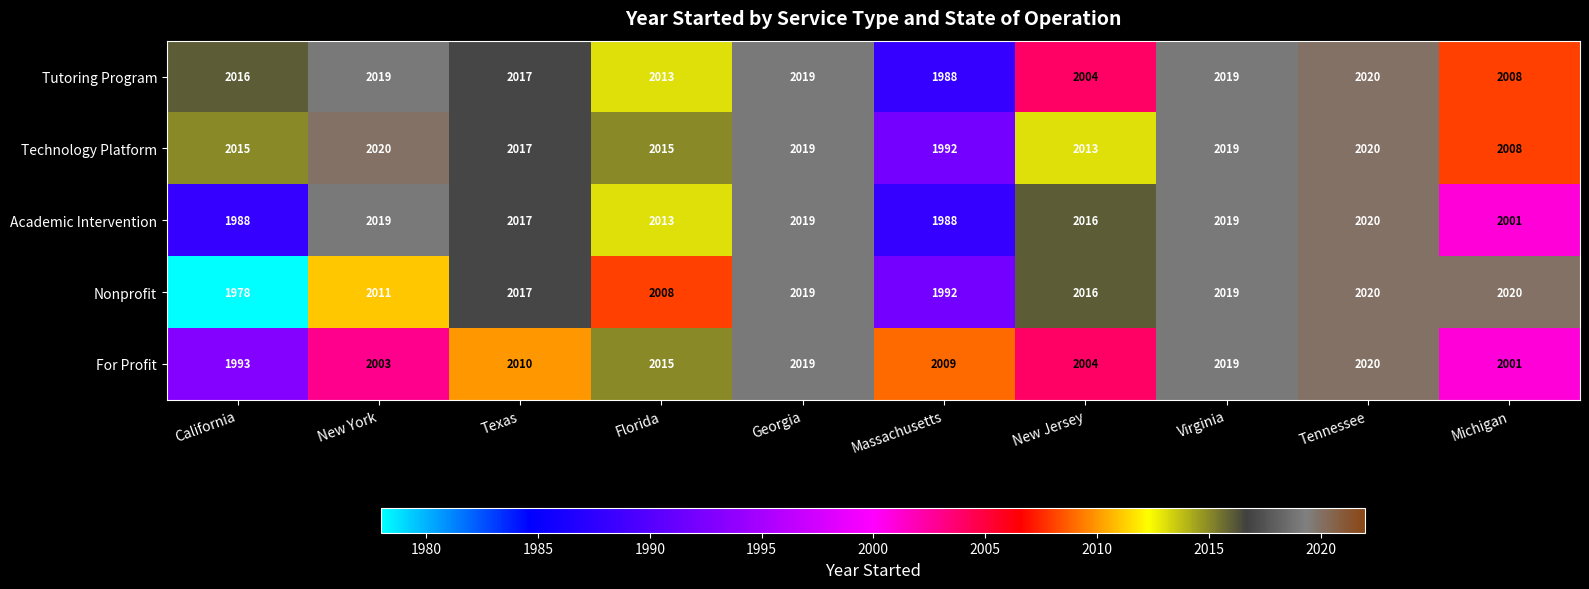

Is it true that Technology Platform equals 2013 at New Jersey?

True